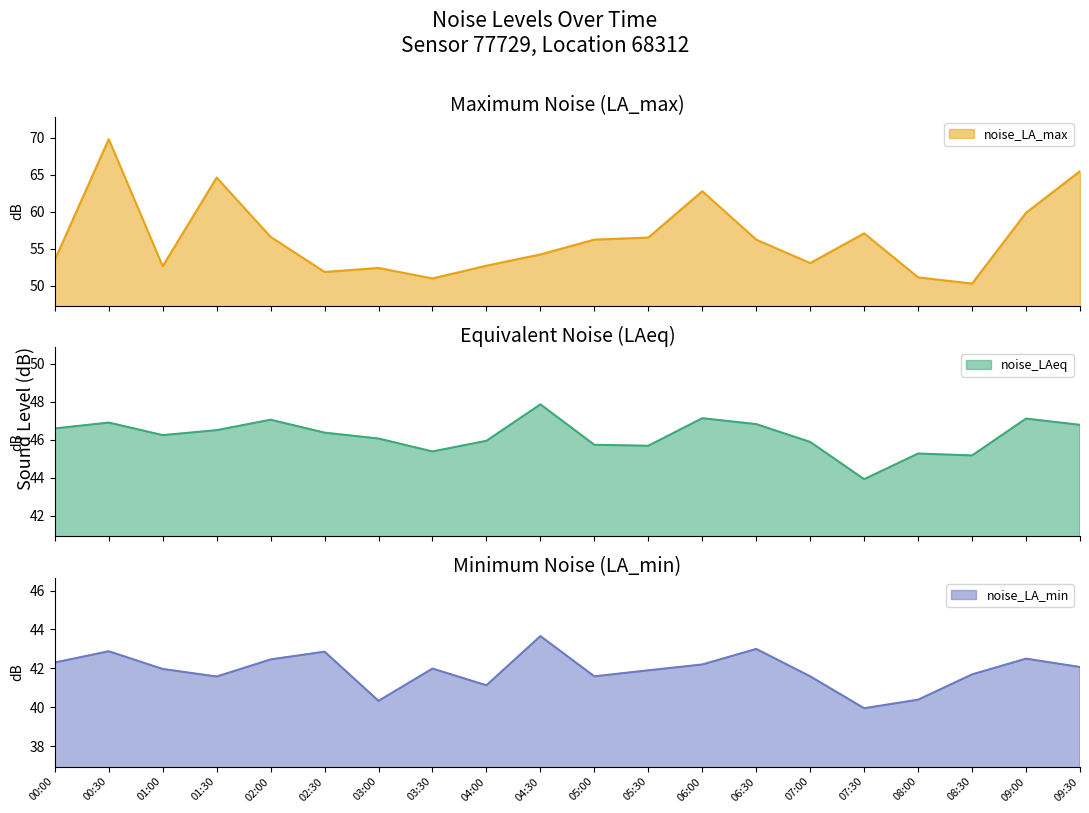

What position from the left is 03:00?

7